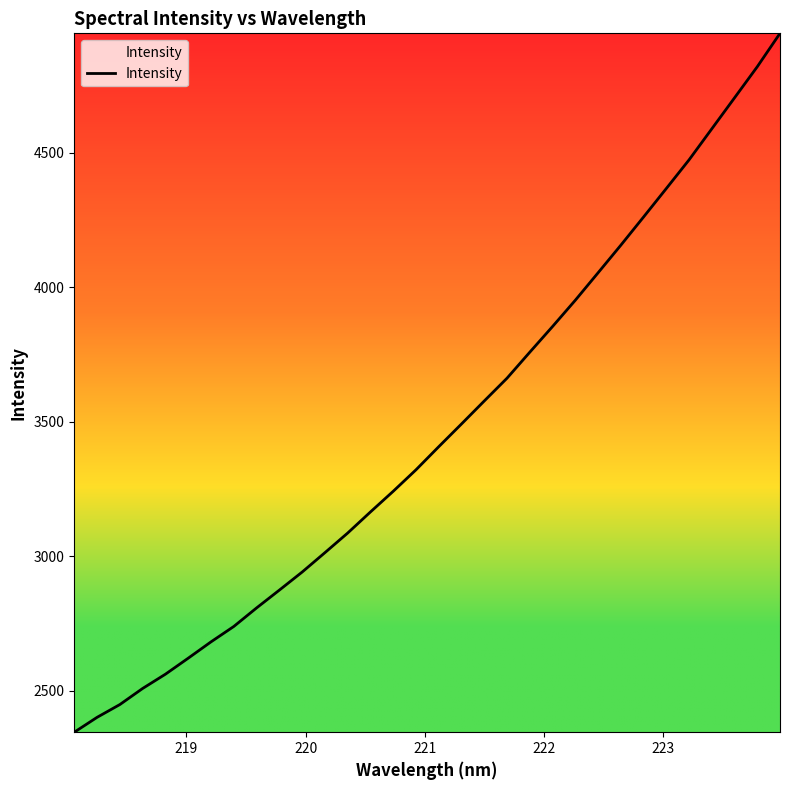

What is the minimum value shown in the chart?

2346.4